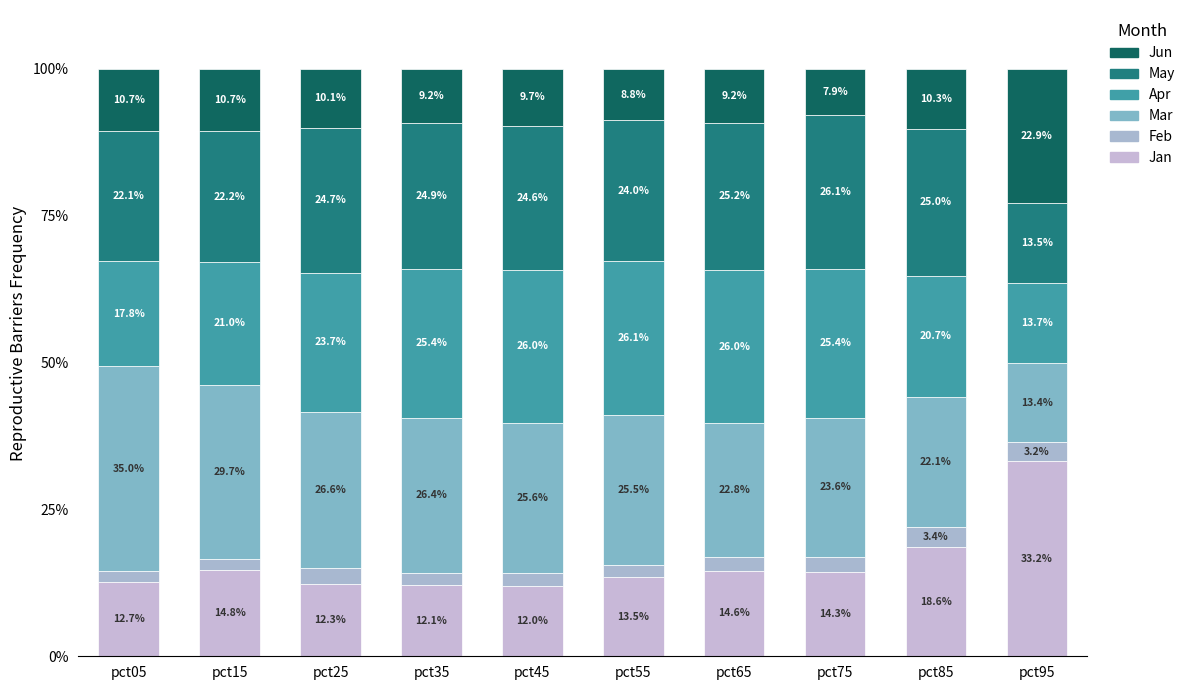

How many values in the Jan series are below 14?

5